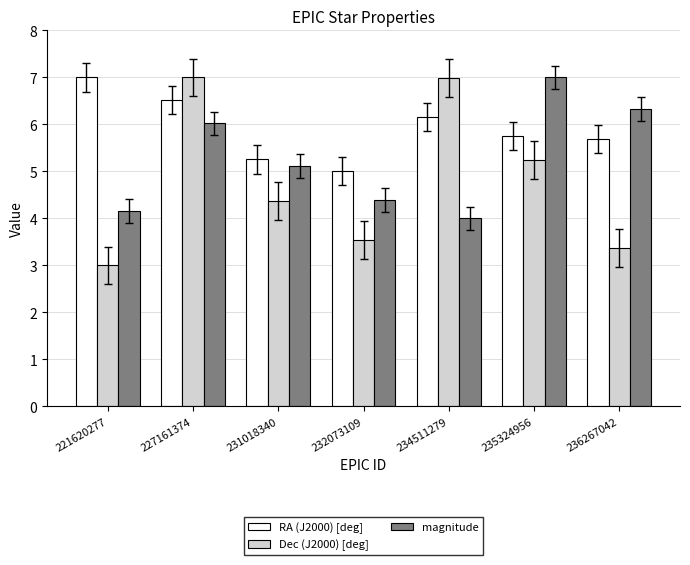

True or false: Dec (J2000) [deg] has a value of 3.0 at 221620277.

True